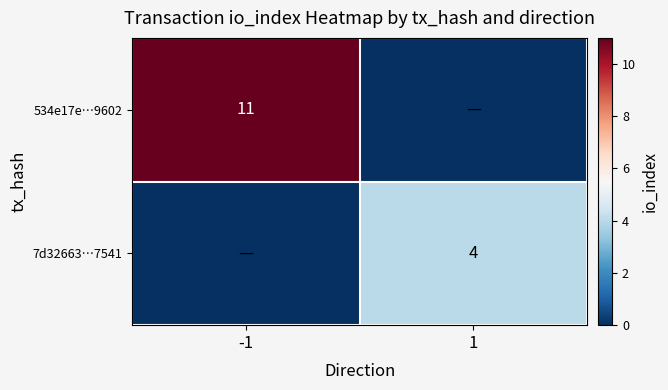

Is the value of 534e17e…9602 at -1 greater than the value of 7d32663…7541 at 1?

Yes